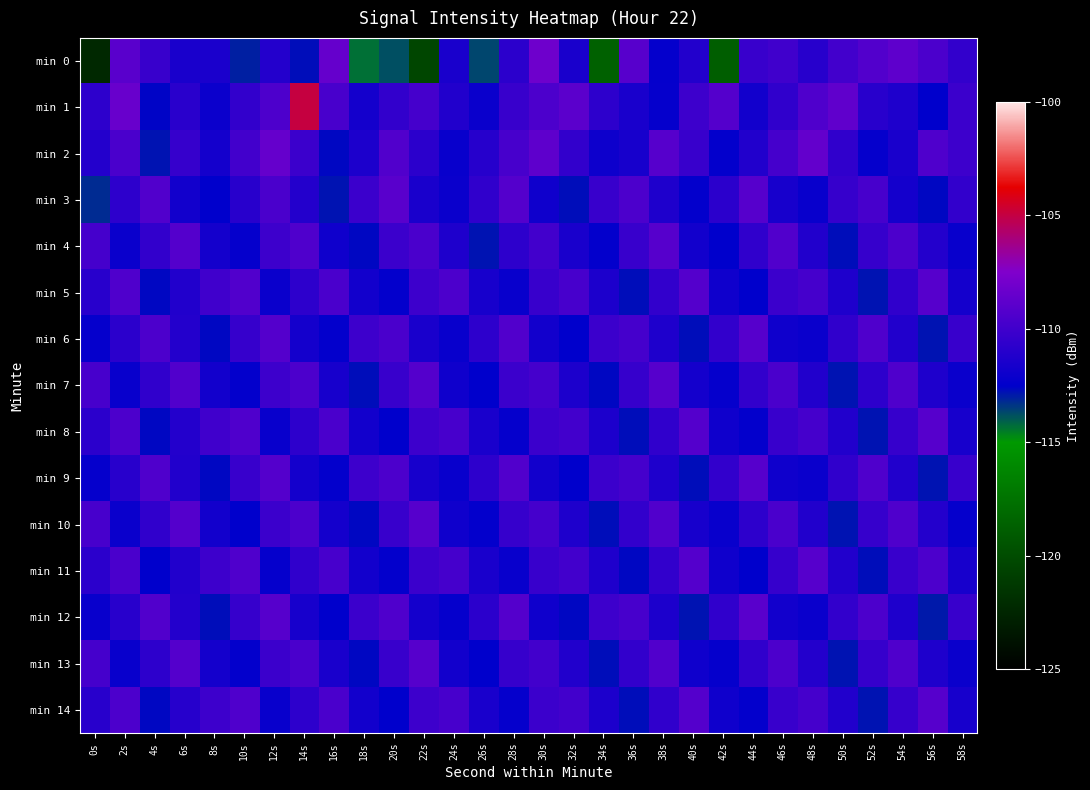

Reading left to right, what are all the values shown in this chart?

min 0: 0s=-122.3	2s=-109.0	4s=-110.3	6s=-111.5	8s=-111.4	10s=-113.0	12s=-111.1	14s=-112.7	16s=-108.5	18s=-114.4	20s=-113.8	22s=-120.4	24s=-111.5	26s=-113.6	28s=-110.8	30s=-108.2	32s=-111.5	34s=-118.6	36s=-109.1	38s=-112.3	40s=-111.2	42s=-118.8	44s=-110.3	46s=-110.0	48s=-110.9	50s=-109.9	52s=-109.3	54s=-108.8	56s=-109.5	58s=-110.5
min 1: 0s=-110.7	2s=-108.4	4s=-112.6	6s=-110.8	8s=-112.1	10s=-110.5	12s=-109.5	14s=-104.9	16s=-109.6	18s=-111.7	20s=-110.5	22s=-109.8	24s=-111.2	26s=-112.1	28s=-110.3	30s=-109.5	32s=-108.9	34s=-110.7	36s=-111.5	38s=-112.3	40s=-110.1	42s=-109.2	44s=-111.8	46s=-110.6	48s=-109.4	50s=-108.7	52s=-110.9	54s=-111.3	56s=-112.5	58s=-110.2
min 2: 0s=-111.1	2s=-109.6	4s=-112.8	6s=-110.4	8s=-111.7	10s=-109.9	12s=-108.5	14s=-110.2	16s=-112.6	18s=-111.4	20s=-109.3	22s=-110.8	24s=-112.2	26s=-111.0	28s=-109.7	30s=-108.8	32s=-110.5	34s=-112.0	36s=-111.6	38s=-109.1	40s=-110.3	42s=-112.4	44s=-111.2	46s=-109.8	48s=-108.6	50s=-110.6	52s=-112.3	54s=-111.5	56s=-109.4	58s=-110.1
min 3: 0s=-113.2	2s=-110.7	4s=-109.3	6s=-111.8	8s=-112.5	10s=-110.9	12s=-109.6	14s=-111.1	16s=-112.8	18s=-110.2	20s=-109.0	22s=-111.5	24s=-112.1	26s=-110.6	28s=-109.2	30s=-111.9	32s=-112.7	34s=-110.3	36s=-109.5	38s=-111.3	40s=-112.4	42s=-110.8	44s=-109.1	46s=-111.6	48s=-112.2	50s=-110.4	52s=-109.7	54s=-111.7	56s=-112.6	58s=-110.5
min 4: 0s=-109.8	2s=-112.1	4s=-110.5	6s=-109.2	8s=-111.7	10s=-112.3	12s=-110.1	14s=-109.4	16s=-111.9	18s=-112.6	20s=-110.2	22s=-109.6	24s=-111.3	26s=-112.8	28s=-110.7	30s=-109.9	32s=-111.5	34s=-112.4	36s=-110.3	38s=-109.1	40s=-111.8	42s=-112.5	44s=-110.6	46s=-109.3	48s=-111.2	50s=-112.7	52s=-110.4	54s=-109.5	56s=-111.1	58s=-112.2
min 5: 0s=-110.9	2s=-109.4	4s=-112.6	6s=-111.2	8s=-110.0	10s=-109.3	12s=-112.1	14s=-110.7	16s=-109.6	18s=-111.8	20s=-112.4	22s=-110.1	24s=-109.5	26s=-111.6	28s=-112.2	30s=-110.3	32s=-109.7	34s=-111.4	36s=-112.7	38s=-110.5	40s=-109.2	42s=-111.9	44s=-112.5	46s=-110.2	48s=-109.8	50s=-111.3	52s=-112.8	54s=-110.6	56s=-109.1	58s=-111.7
min 6: 0s=-112.3	2s=-110.8	4s=-109.5	6s=-111.1	8s=-112.6	10s=-110.4	12s=-109.2	14s=-111.7	16s=-112.4	18s=-110.1	20s=-109.6	22s=-111.5	24s=-112.2	26s=-110.7	28s=-109.3	30s=-111.8	32s=-112.5	34s=-110.2	36s=-109.8	38s=-111.3	40s=-112.7	42s=-110.5	44s=-109.1	46s=-111.9	48s=-112.1	50s=-110.6	52s=-109.4	54s=-111.2	56s=-112.8	58s=-110.3
min 7: 0s=-109.7	2s=-112.2	4s=-110.6	6s=-109.3	8s=-111.8	10s=-112.4	12s=-110.1	14s=-109.5	16s=-111.6	18s=-112.7	20s=-110.3	22s=-109.2	24s=-111.9	26s=-112.5	28s=-110.2	30s=-109.8	32s=-111.4	34s=-112.6	36s=-110.4	38s=-109.1	40s=-111.7	42s=-112.3	44s=-110.5	46s=-109.6	48s=-111.2	50s=-112.8	52s=-110.7	54s=-109.4	56s=-111.3	58s=-112.1
min 8: 0s=-110.8	2s=-109.5	4s=-112.6	6s=-111.1	8s=-110.0	10s=-109.4	12s=-112.2	14s=-110.7	16s=-109.6	18s=-111.8	20s=-112.5	22s=-110.1	24s=-109.7	26s=-111.5	28s=-112.3	30s=-110.2	32s=-109.9	34s=-111.4	36s=-112.7	38s=-110.6	40s=-109.2	42s=-111.9	44s=-112.4	46s=-110.3	48s=-109.8	50s=-111.2	52s=-112.8	54s=-110.4	56s=-109.1	58s=-111.6
min 9: 0s=-112.3	2s=-110.9	4s=-109.4	6s=-111.2	8s=-112.6	10s=-110.3	12s=-109.2	14s=-111.7	16s=-112.4	18s=-110.1	20s=-109.5	22s=-111.6	24s=-112.2	26s=-110.7	28s=-109.3	30s=-111.8	32s=-112.5	34s=-110.2	36s=-109.8	38s=-111.3	40s=-112.7	42s=-110.5	44s=-109.1	46s=-111.9	48s=-112.1	50s=-110.6	52s=-109.4	54s=-111.2	56s=-112.8	58s=-110.3
min 10: 0s=-109.7	2s=-112.1	4s=-110.6	6s=-109.2	8s=-111.8	10s=-112.5	12s=-110.2	14s=-109.5	16s=-111.7	18s=-112.6	20s=-110.3	22s=-109.1	24s=-111.9	26s=-112.4	28s=-110.4	30s=-109.8	32s=-111.3	34s=-112.7	36s=-110.5	38s=-109.3	40s=-111.6	42s=-112.2	44s=-110.7	46s=-109.6	48s=-111.2	50s=-112.8	52s=-110.4	54s=-109.4	56s=-111.1	58s=-112.3
min 11: 0s=-110.8	2s=-109.6	4s=-112.5	6s=-111.2	8s=-110.1	10s=-109.4	12s=-112.3	14s=-110.6	16s=-109.7	18s=-111.8	20s=-112.4	22s=-110.2	24s=-109.8	26s=-111.5	28s=-112.2	30s=-110.3	32s=-109.9	34s=-111.3	36s=-112.6	38s=-110.5	40s=-109.2	42s=-111.9	44s=-112.5	46s=-110.4	48s=-109.1	50s=-111.2	52s=-112.7	54s=-110.3	56s=-109.5	58s=-111.6
min 12: 0s=-112.2	2s=-110.9	4s=-109.3	6s=-111.1	8s=-112.7	10s=-110.4	12s=-109.1	14s=-111.6	16s=-112.5	18s=-110.2	20s=-109.4	22s=-111.7	24s=-112.3	26s=-110.8	28s=-109.2	30s=-111.9	32s=-112.6	34s=-110.1	36s=-109.7	38s=-111.4	40s=-112.8	42s=-110.6	44s=-109.0	46s=-111.8	48s=-112.1	50s=-110.5	52s=-109.5	54s=-111.3	56s=-112.9	58s=-110.3
min 13: 0s=-109.8	2s=-112.2	4s=-110.7	6s=-109.2	8s=-111.7	10s=-112.4	12s=-110.2	14s=-109.6	16s=-111.5	18s=-112.6	20s=-110.3	22s=-109.1	24s=-111.8	26s=-112.5	28s=-110.4	30s=-109.9	32s=-111.2	34s=-112.7	36s=-110.5	38s=-109.3	40s=-111.9	42s=-112.3	44s=-110.6	46s=-109.5	48s=-111.1	50s=-112.8	52s=-110.4	54s=-109.4	56s=-111.3	58s=-112.1
min 14: 0s=-110.9	2s=-109.5	4s=-112.6	6s=-111.0	8s=-110.1	10s=-109.4	12s=-112.2	14s=-110.7	16s=-109.6	18s=-111.8	20s=-112.5	22s=-110.1	24s=-109.7	26s=-111.5	28s=-112.3	30s=-110.2	32s=-109.9	34s=-111.4	36s=-112.7	38s=-110.6	40s=-109.2	42s=-111.9	44s=-112.4	46s=-110.3	48s=-109.8	50s=-111.2	52s=-112.8	54s=-110.4	56s=-109.1	58s=-111.6